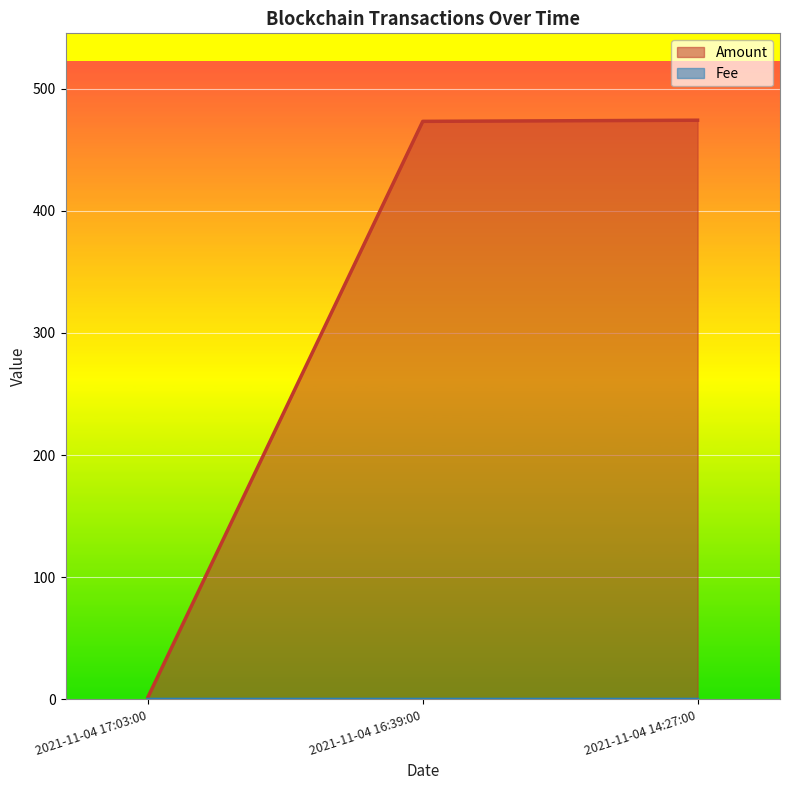

Does the chart display data point markers on the line(s)?

No